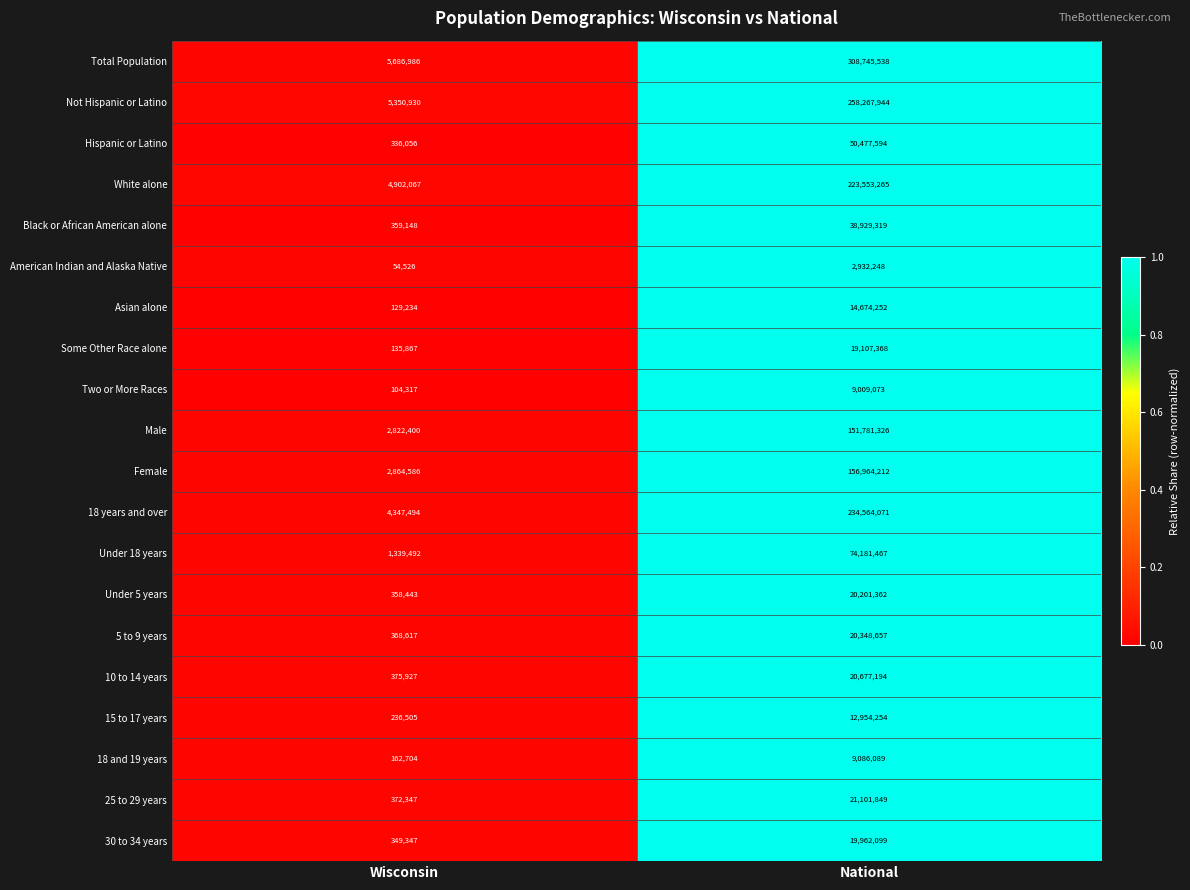

What is the average value of the White alone series?

114227666